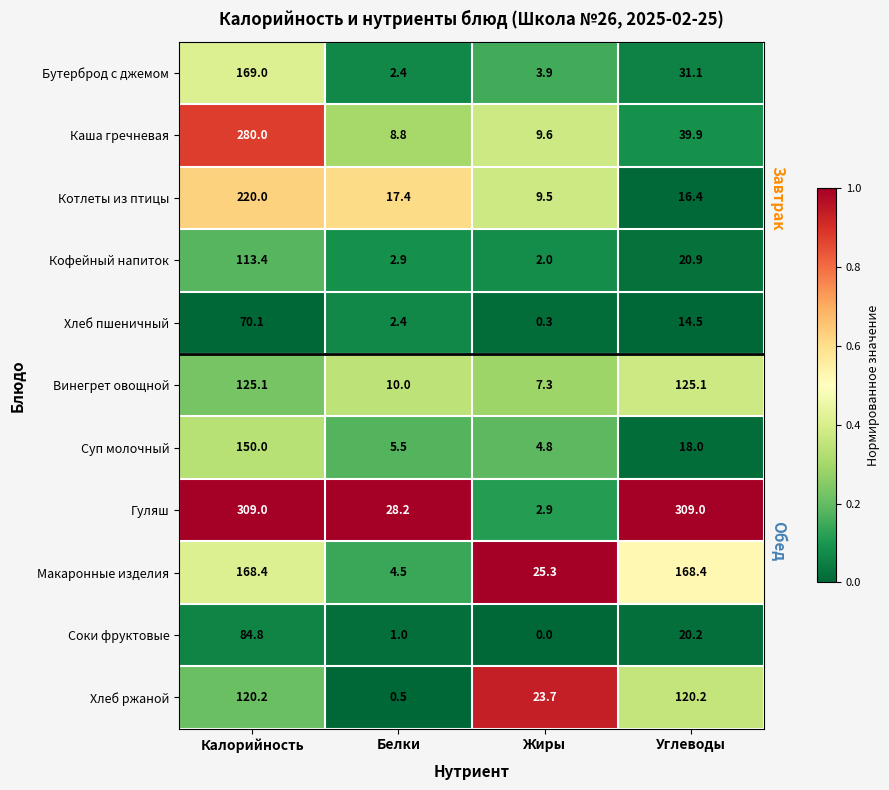

What is the spread (max minus min) of values at Углеводы?

294.5